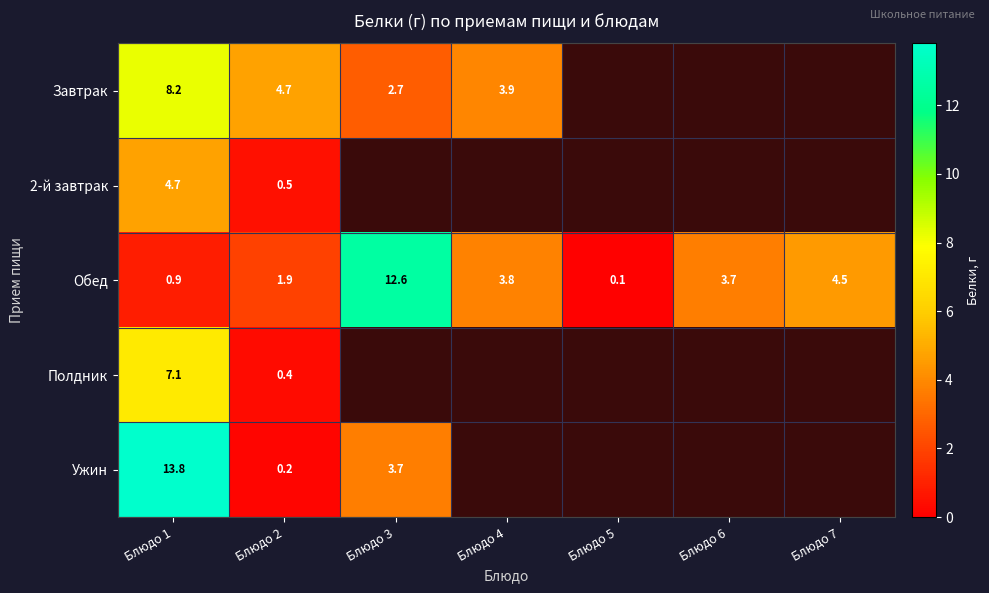

Is it true that Обед equals 1.9 at Блюдо 2?

True